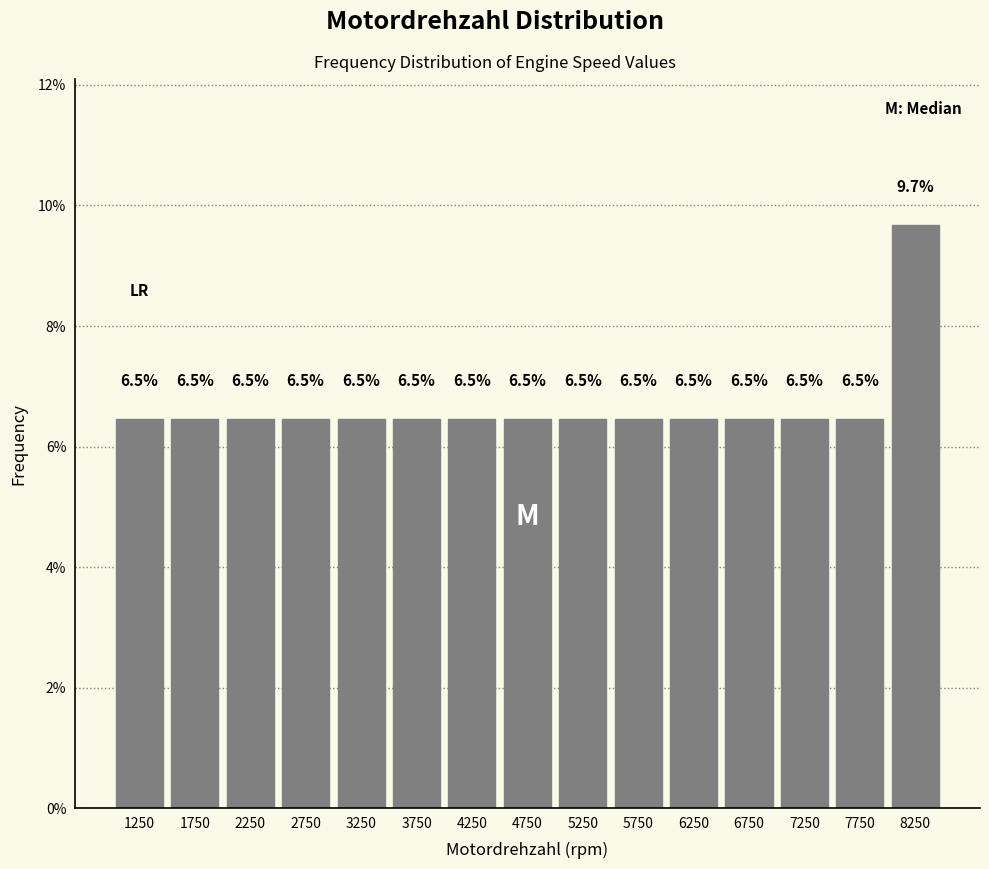

How tall is the bar that spans 2000 to 2500 on the x-axis?

6.5